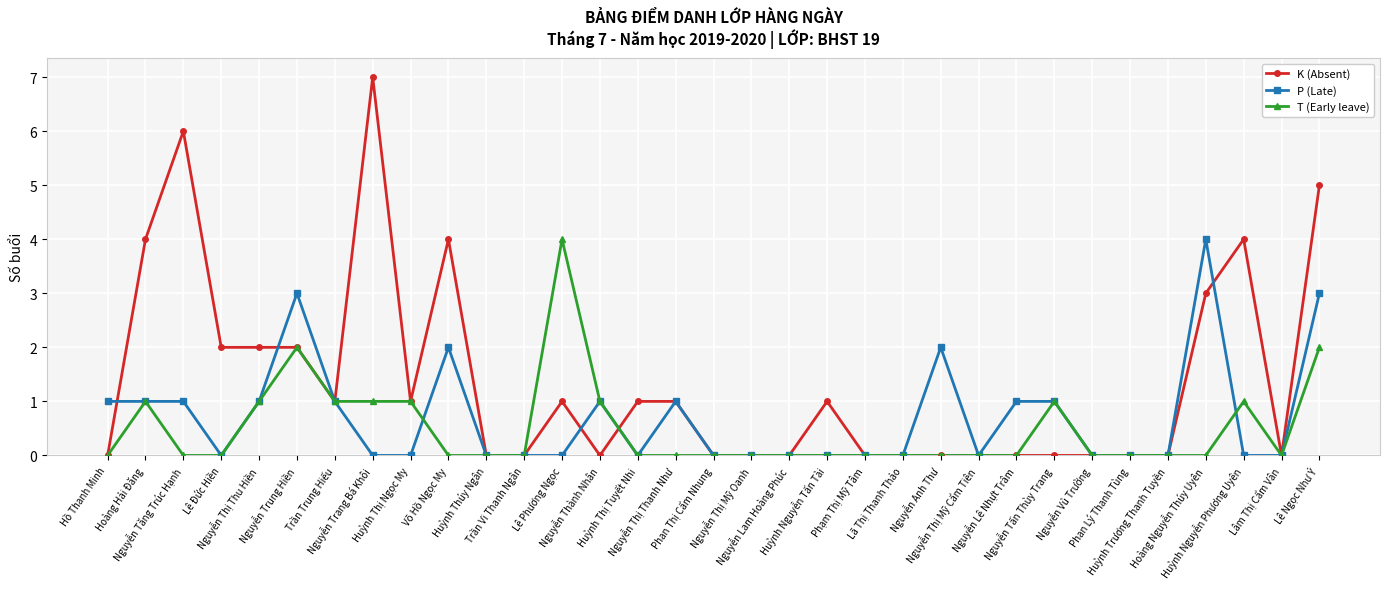

What position from the left is Lê Đức Hiền?

4